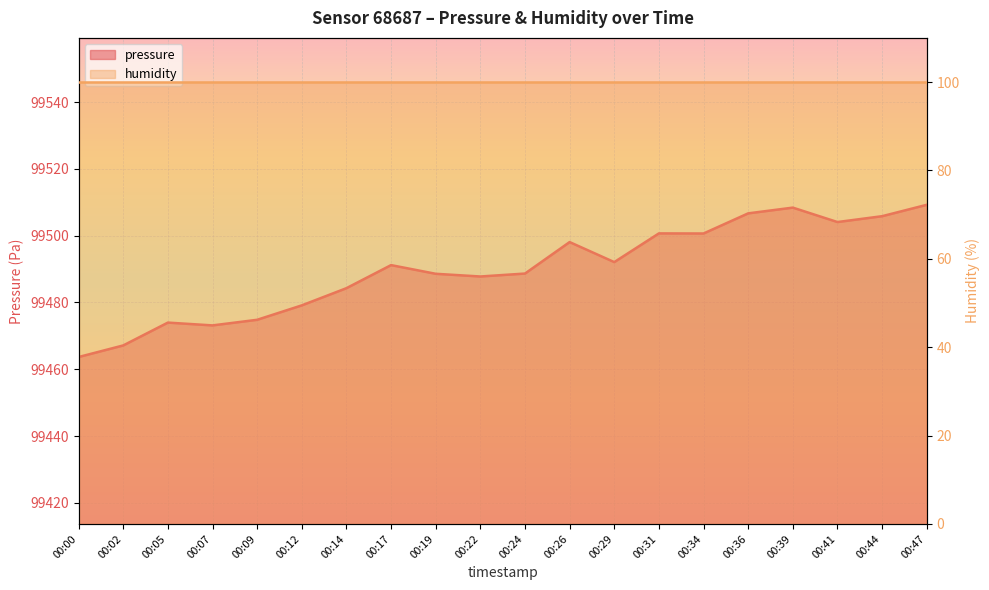

What is the change in value from 00:24 to 00:39?

+19.8